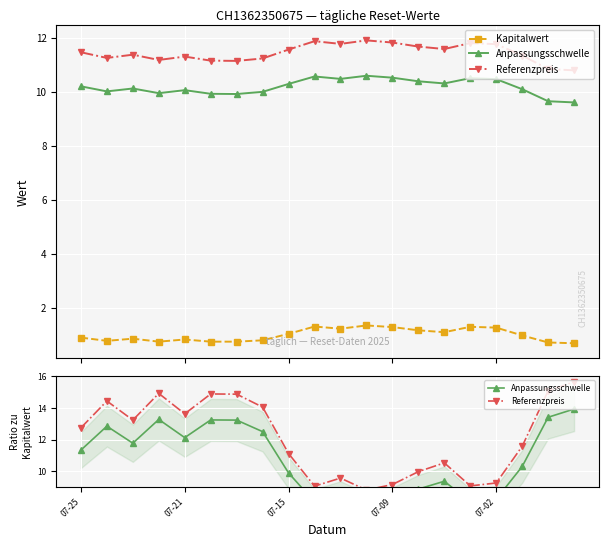

True or false: Anpassungsschwelle and Kapitalwert cross at least once.

False